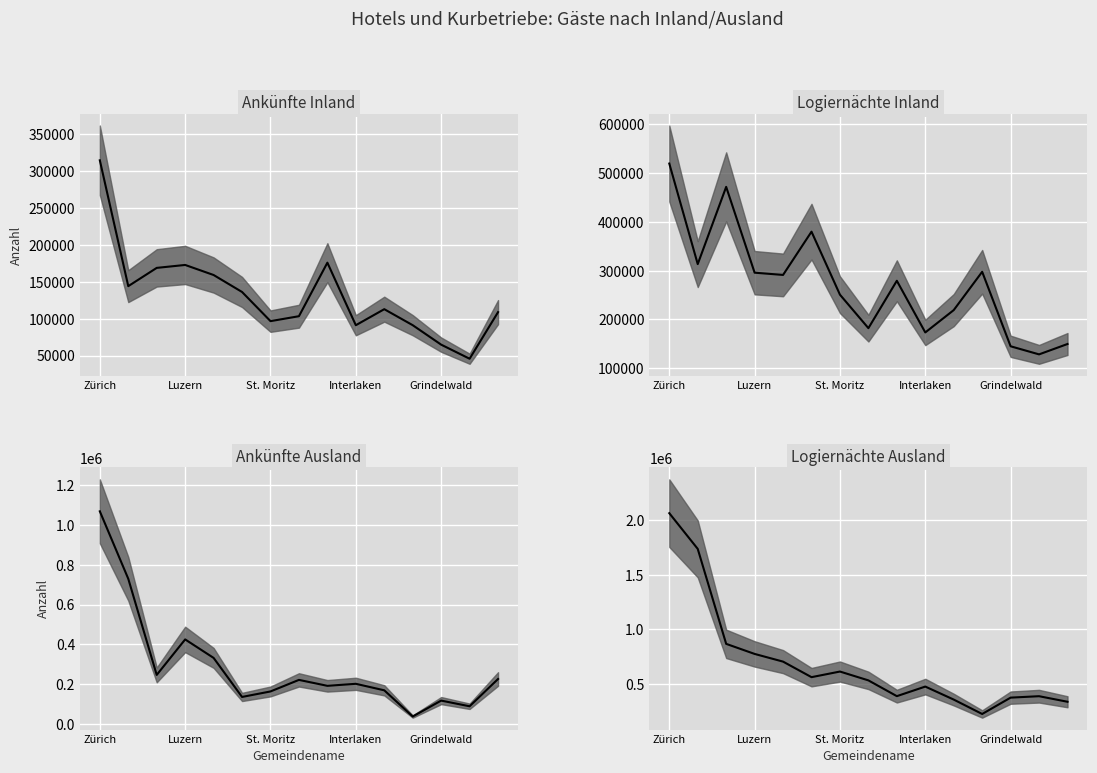

Reading left to right, extract all data points from this chart.

Ankünfte Inland median: 314502	144037	168782	172757	159136	136144	96632	103319	175839	91109	112836	91149	64785	45706	108831
Logiernächte Inland median: 519290	313418	471536	295837	291247	379820	250817	182287	279270	173492	219254	297659	145157	128598	149837
Ankünfte Ausland median: 1066867	728966	247458	425234	332610	137079	164623	222523	192782	202912	170306	39181	118852	90368	227005
Logiernächte Ausland median: 2062870	1736022	866858	774799	704294	562064	613493	532624	388265	475900	356869	225121	374759	387795	336886